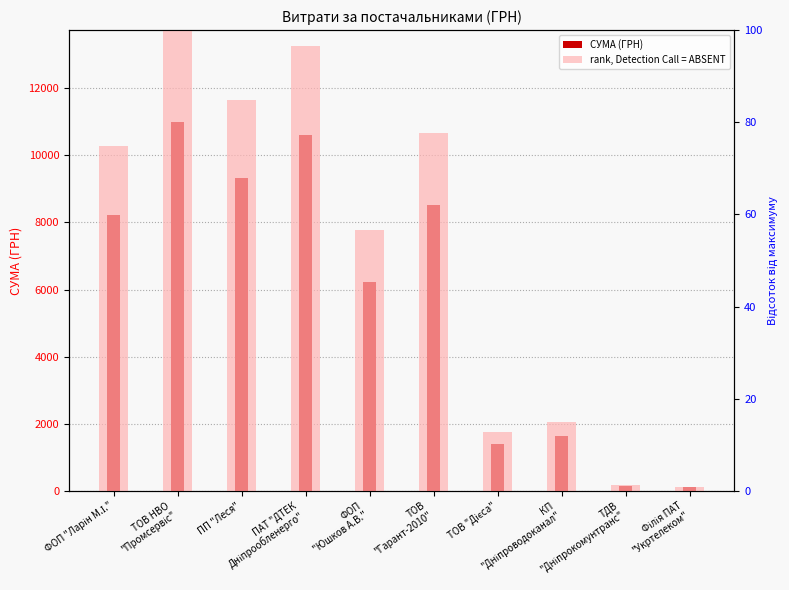

What is the minimum value for rank, Detection Call = ABSENT?

0.9